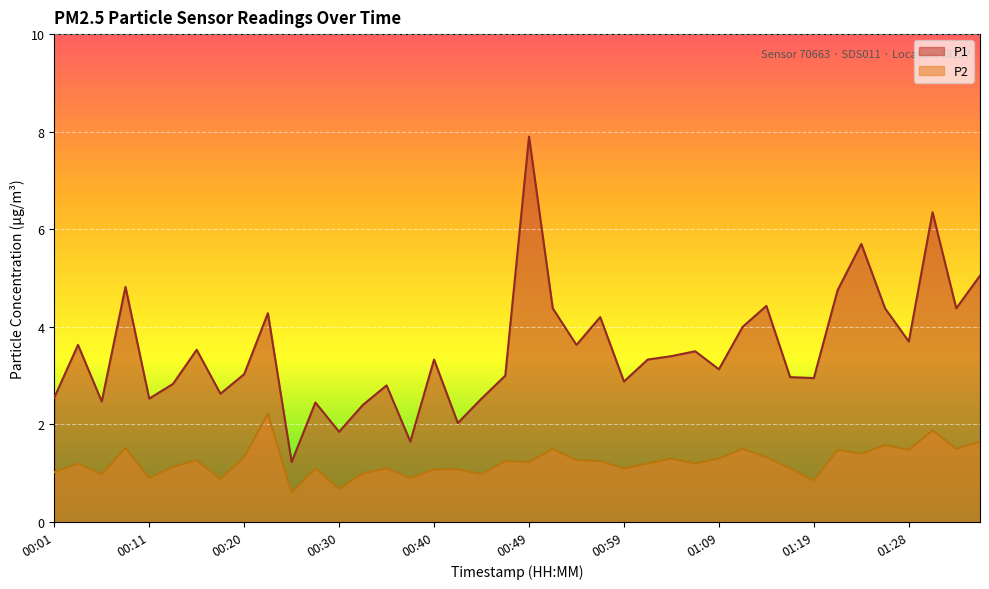

True or false: P1 and P2 cross at least once.

False